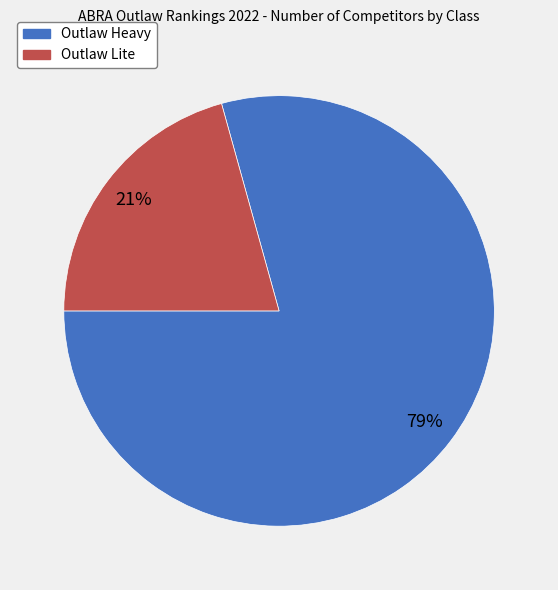

True or false: Outlaw Heavy accounts for 79% of the total.

True